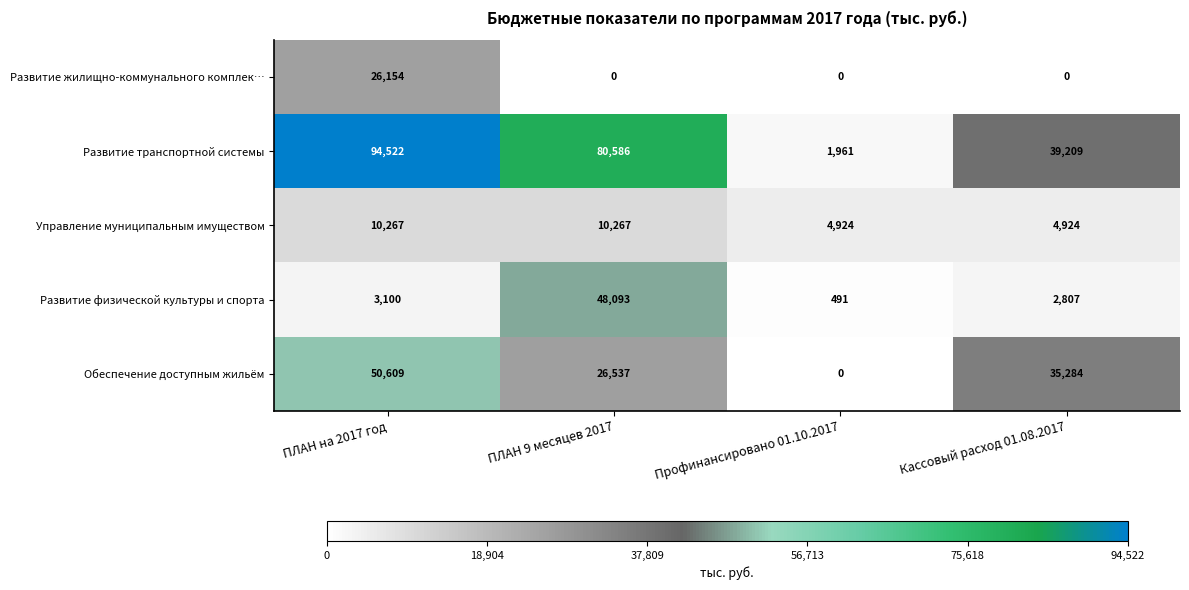

Which series has the largest range (max minus min)?

Развитие транспортной системы